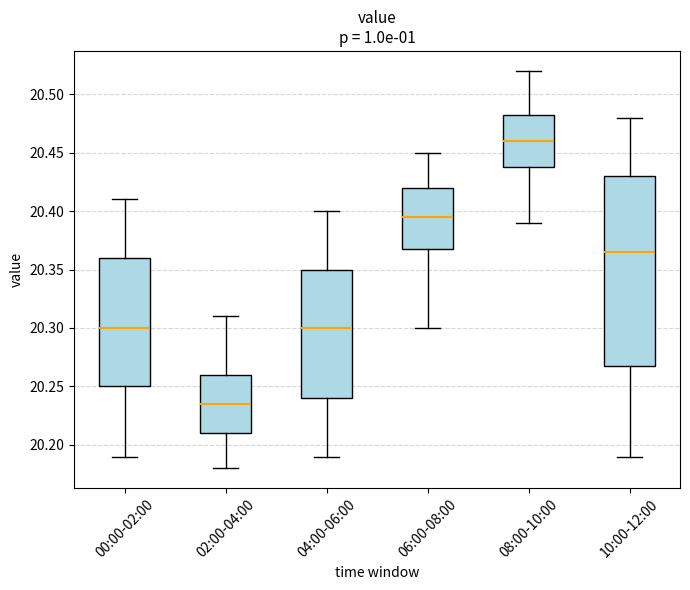

Reading left to right, transcribe this box plot: for each box, give where its median line is, the range the box spans, and where its two whiskers end, as read against the y-axis. The values are not printed on the chart, so give them approximately, as read against the axis.

00:00-02:00: median 20.300, box 20.250 to 20.360, whiskers 20.190 to 20.410
02:00-04:00: median 20.235, box 20.210 to 20.260, whiskers 20.180 to 20.310
04:00-06:00: median 20.300, box 20.240 to 20.350, whiskers 20.190 to 20.400
06:00-08:00: median 20.395, box 20.370 to 20.420, whiskers 20.300 to 20.450
08:00-10:00: median 20.460, box 20.440 to 20.485, whiskers 20.390 to 20.520
10:00-12:00: median 20.365, box 20.270 to 20.430, whiskers 20.190 to 20.480